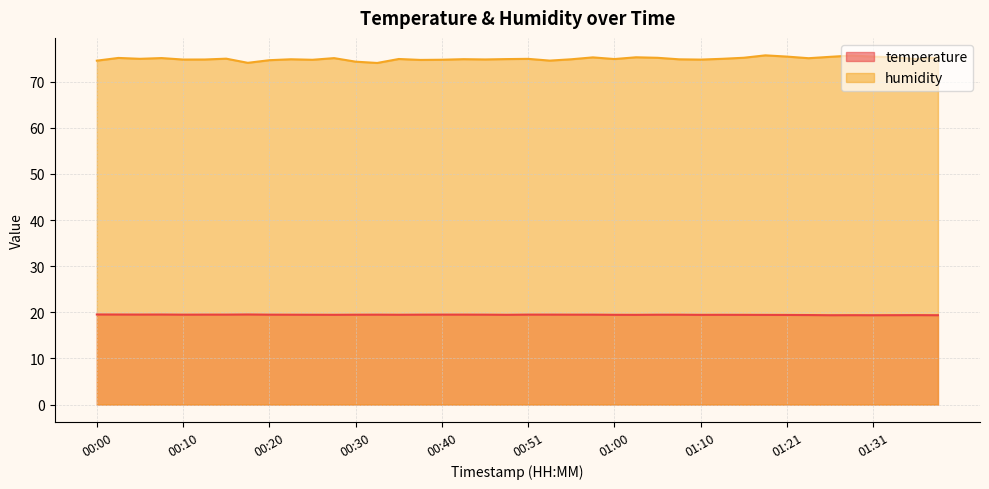

Reading right to left, what are all the values shown in this chart?

temperature: 19.4	19.4	19.4	19.4	19.4	19.4	19.4	19.4	19.4	19.4	19.5	19.4	19.5	19.5	19.4	19.5	19.5	19.5	19.5	19.5	19.5	19.5	19.5	19.5	19.5	19.5	19.5	19.5	19.5	19.5	19.5	19.5	19.5	19.5	19.5	19.5	19.5	19.5	19.5	19.5
humidity: 75.3	74.9	75.3	75.4	75.7	75.4	75.1	75.4	75.7	75.2	75.0	74.8	74.8	75.2	75.3	74.9	75.3	74.9	74.6	75.0	74.9	74.8	74.9	74.8	74.7	74.9	74.1	74.3	75.1	74.8	74.9	74.7	74.1	75.0	74.8	74.8	75.1	75.0	75.2	74.6